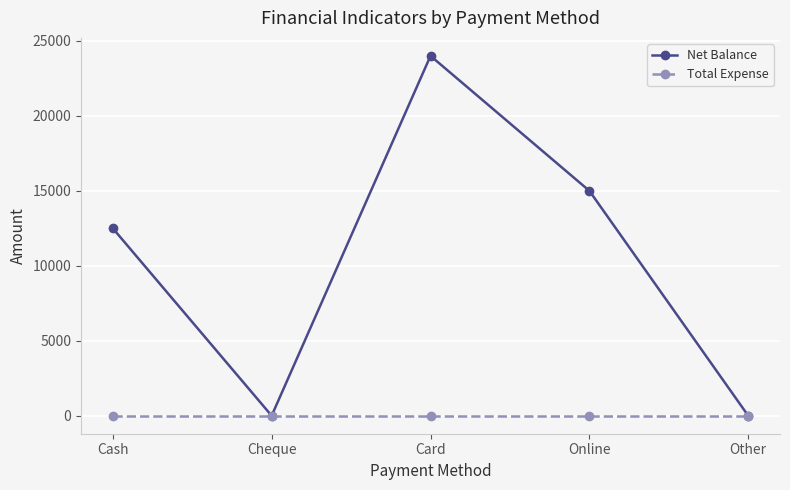

What is the difference between the Net Balance values at Cash and Cheque?

12500